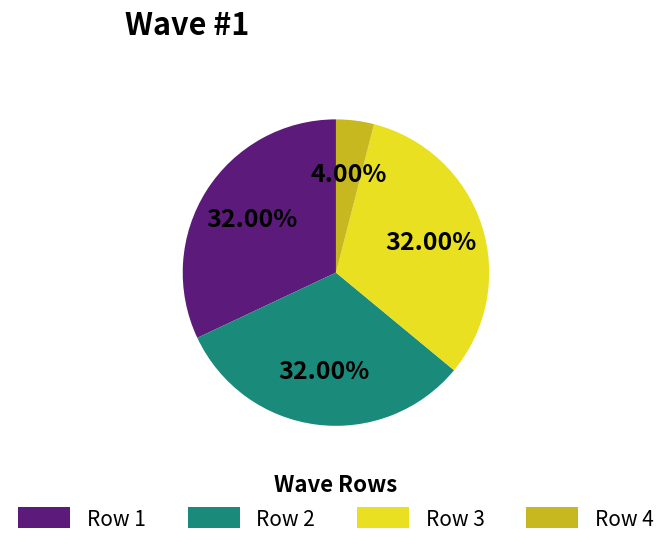

Does Row 4 represent more than half of the total?

No